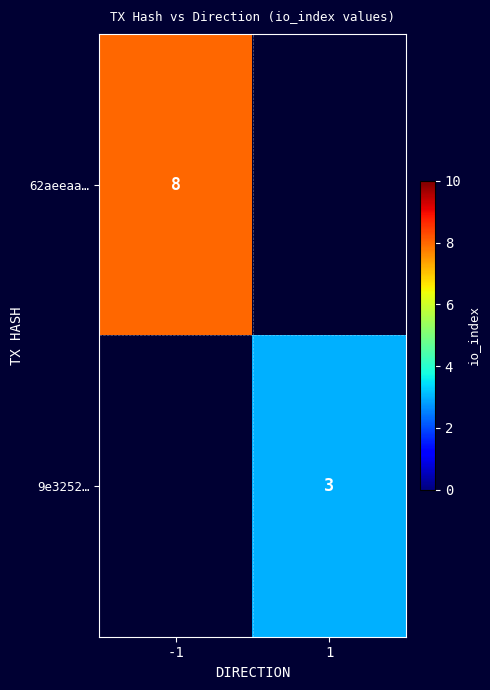

The value of 9e3252… at 1 is 3. True or false?

True